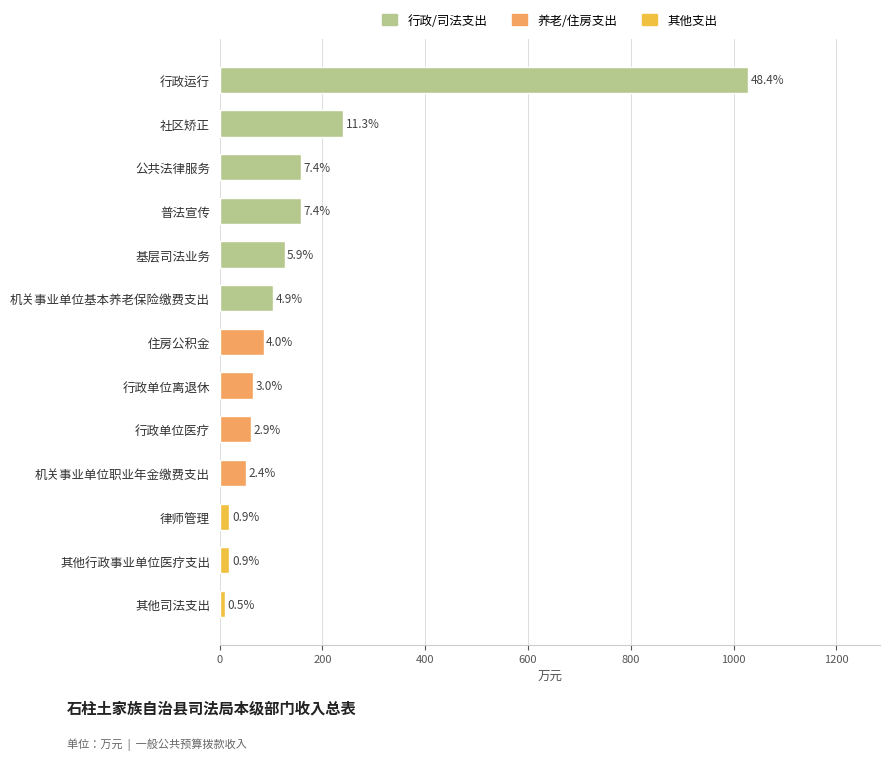

How many bars are there in total?

13